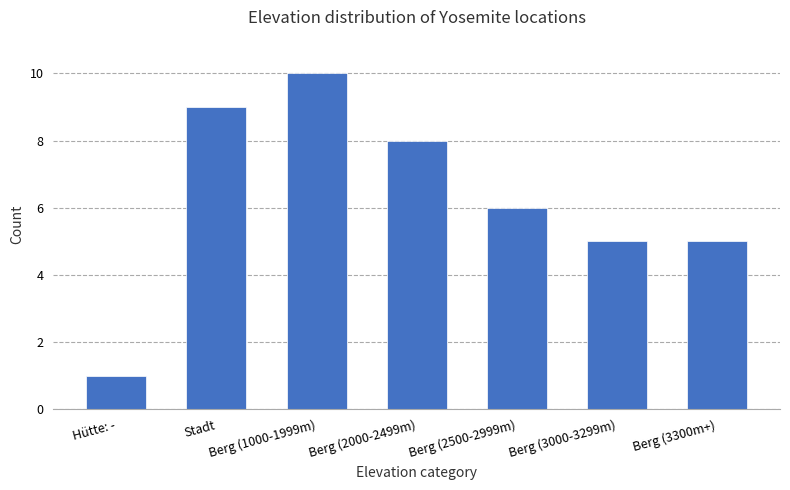

What is the label of the 4th bar from the right?

Berg (2000-2499m)